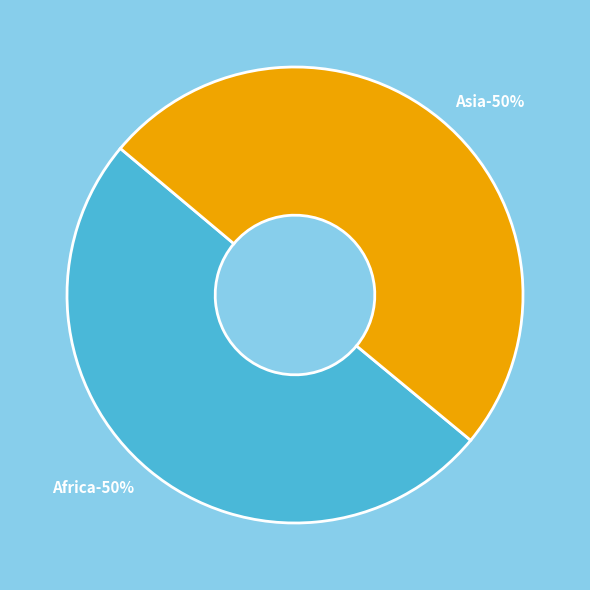

To the nearest percent, what is the combined percentage of Asia and Africa?

100%